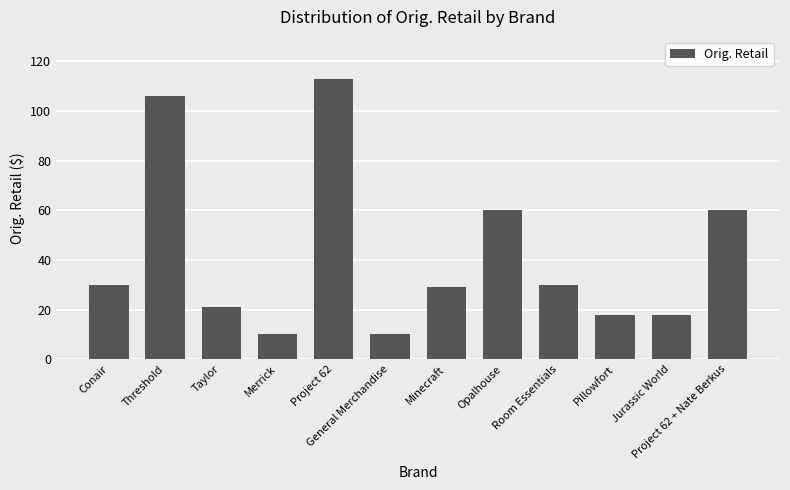

Which label corresponds to the largest value in the chart?

Project 62